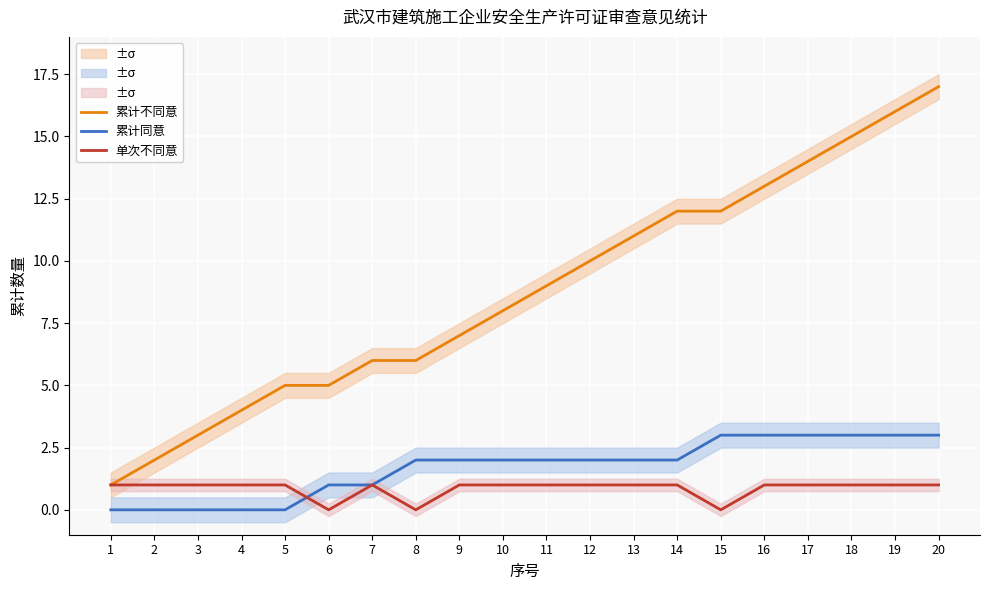

What is the value of the 累计同意 point at the 9th from the left?

2